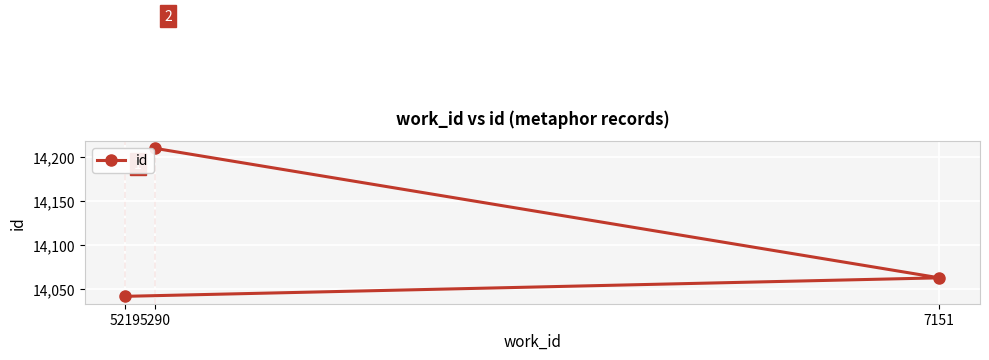

Which has a higher value, 7151 or 5219?

7151